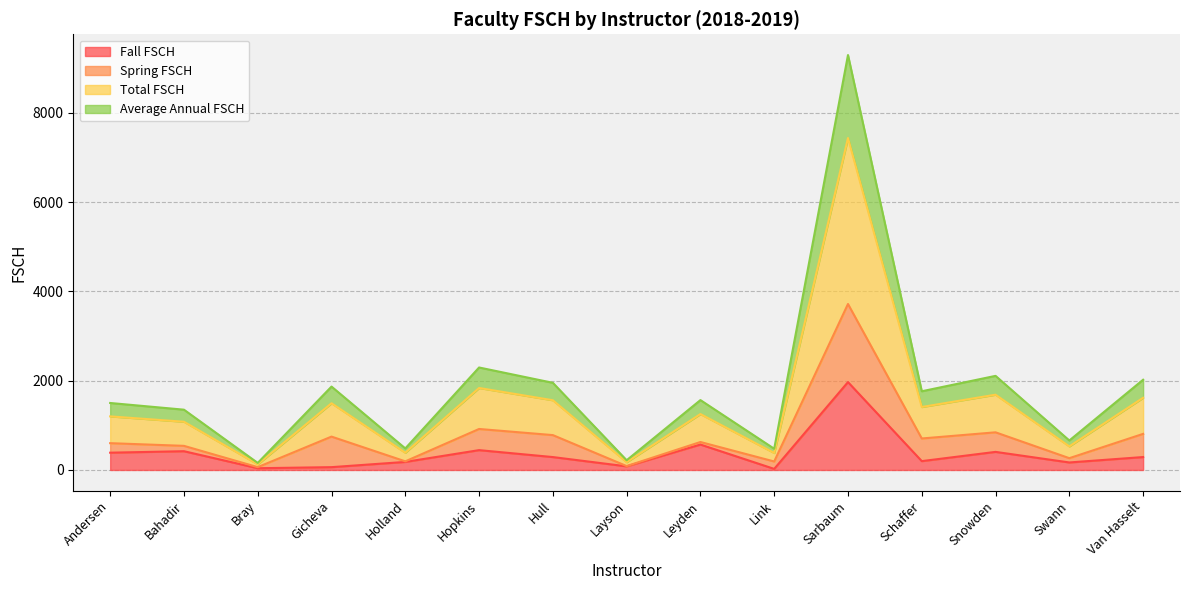

Does the chart display data point markers on the line(s)?

No